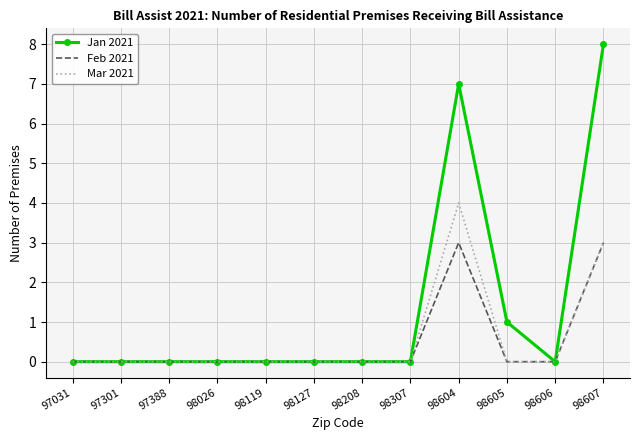

What is the difference between the maximum and minimum values in the Mar 2021 series?

4